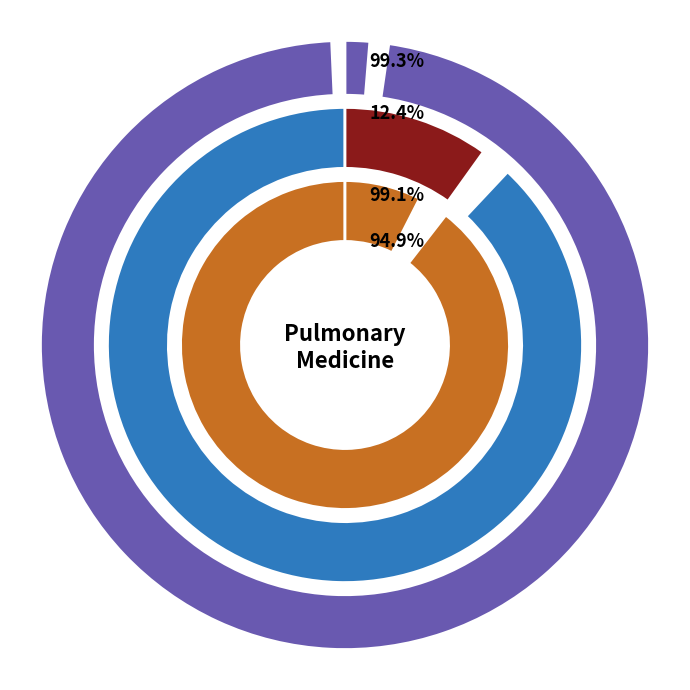

Is it true that Canadian Respiratory Journal is 67% of the pie?

False